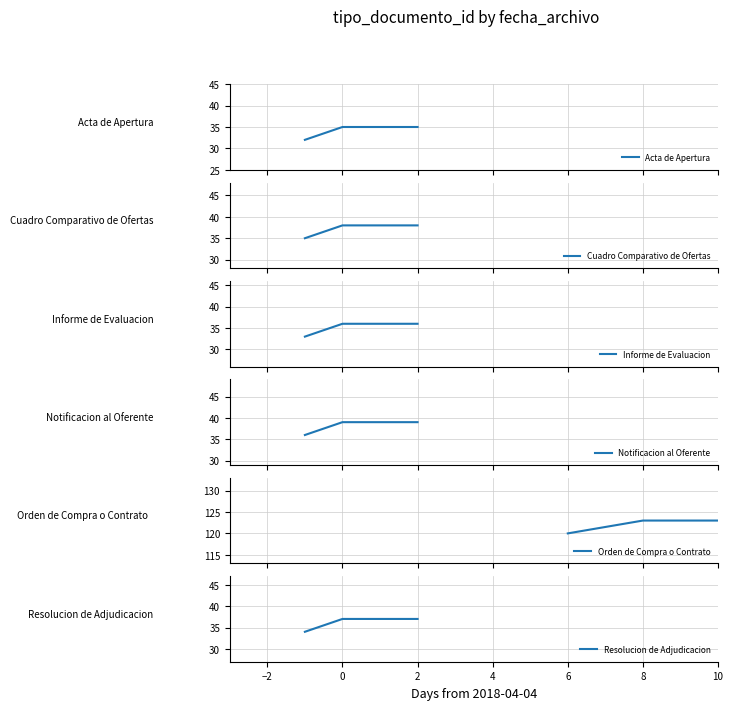

What is the difference between the maximum and minimum values in the Orden de Compra o Contrato series?

3